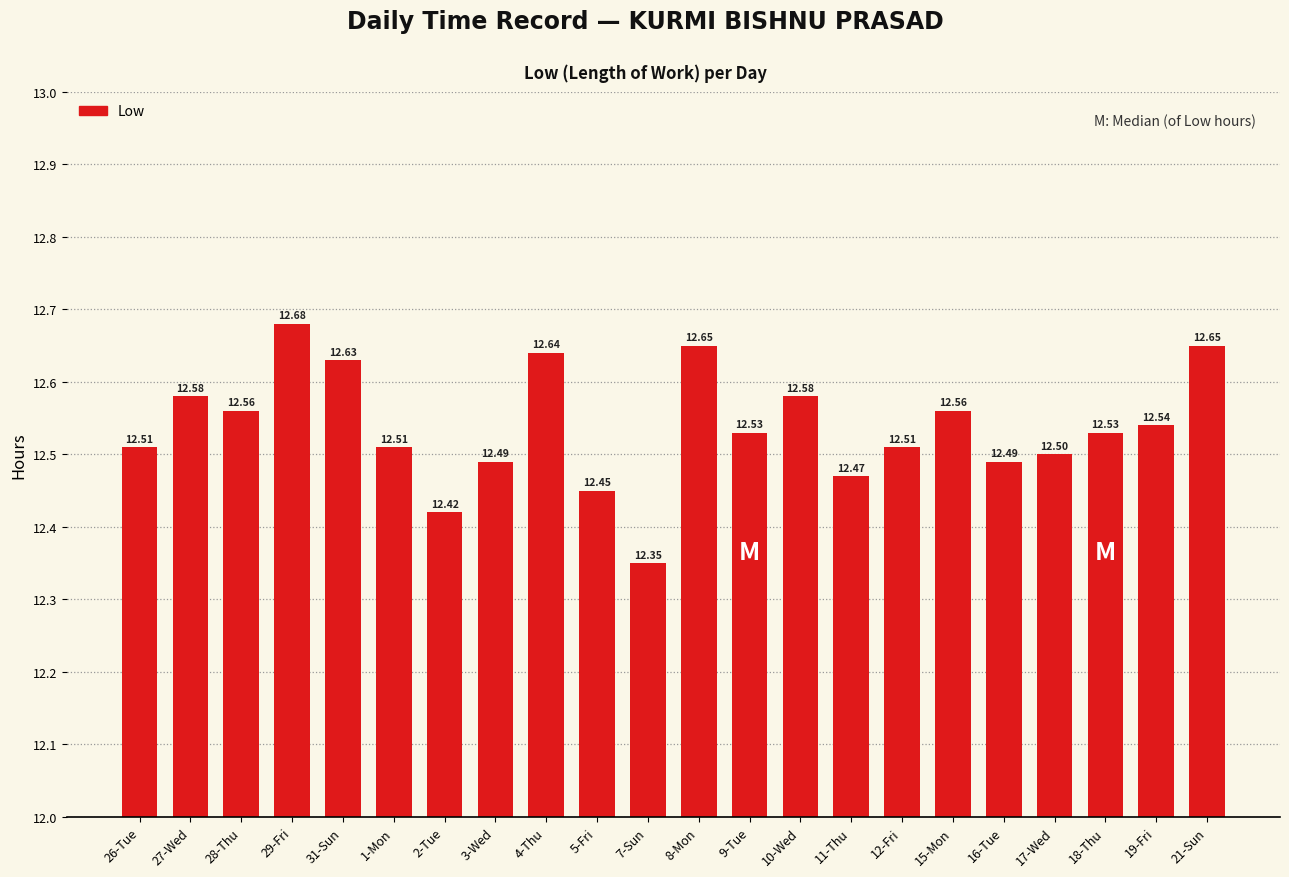

What is the difference between the maximum and minimum values?

0.3